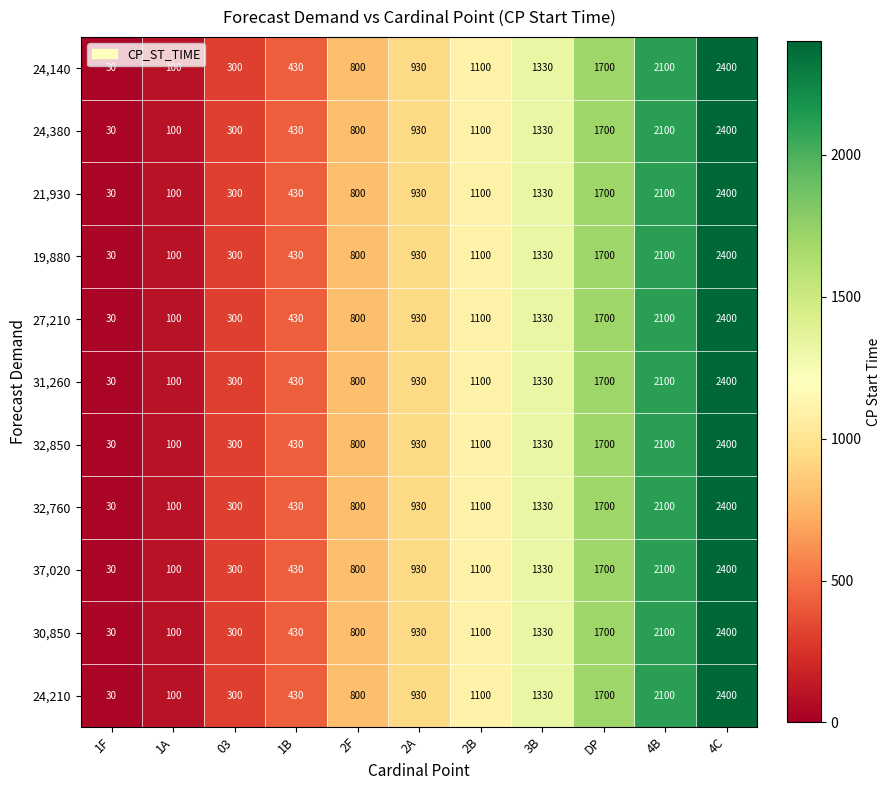

What is the difference between the 21,930 values at 2F and 03?

500